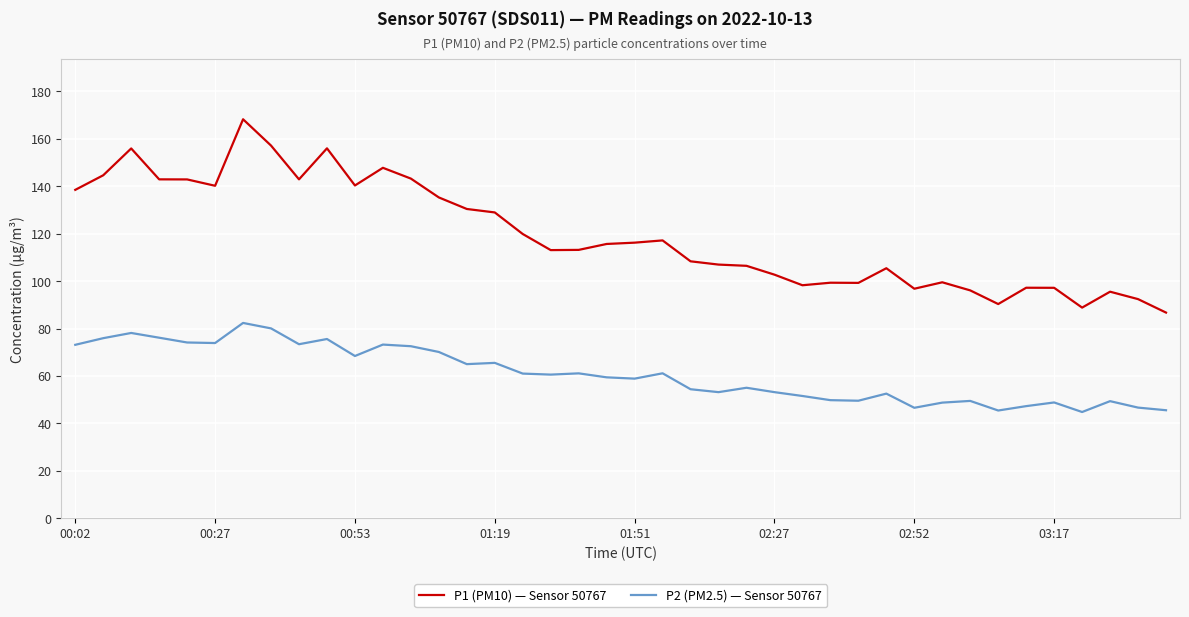

True or false: P2 (PM2.5) — Sensor 50767 has more than 2 interior local peaks.

True